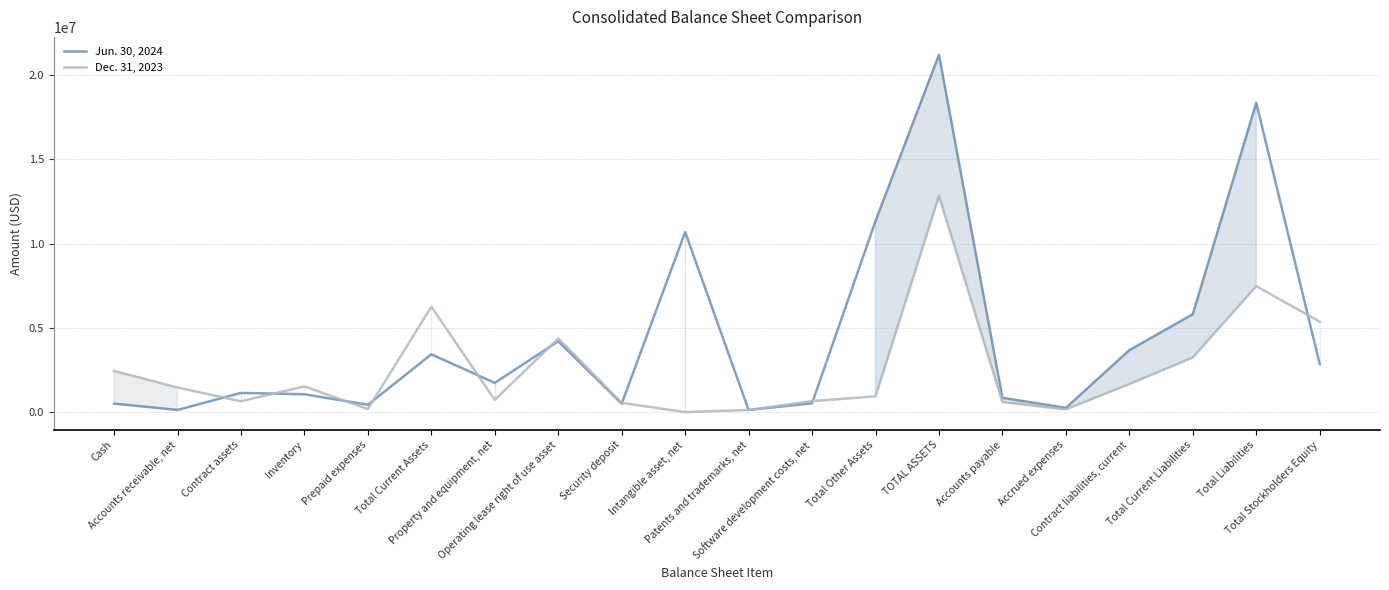

After their last crossing, which series has the higher values: Dec. 31, 2023 or Jun. 30, 2024?

Dec. 31, 2023